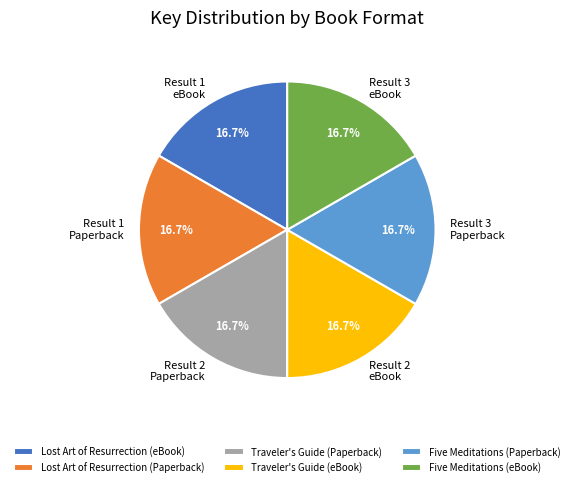

How many segments does this pie chart have?

6